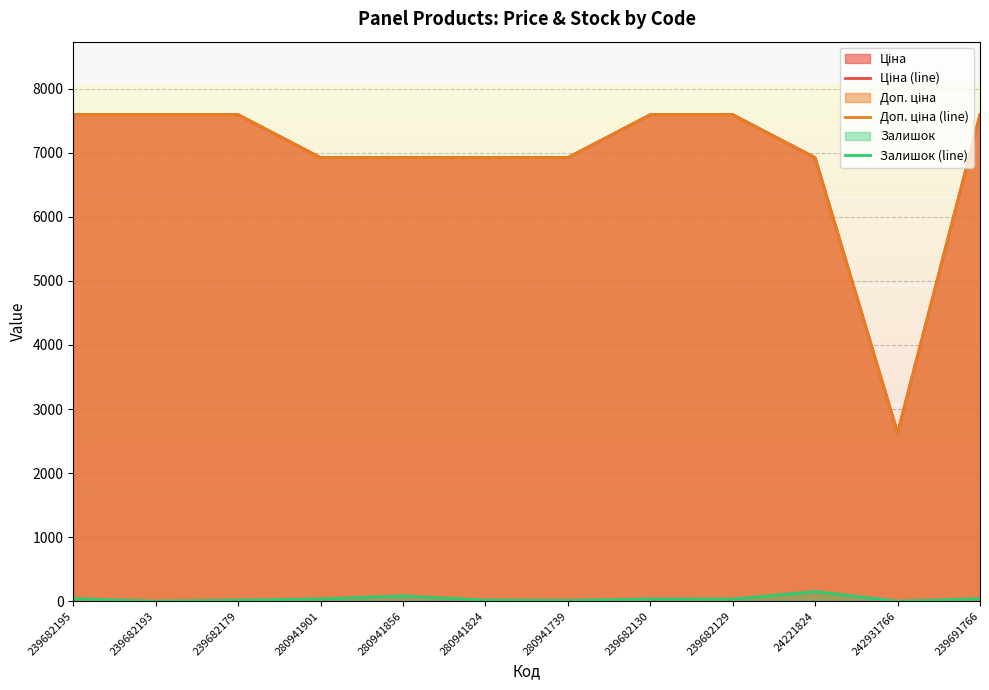

At which label does Ціна (line) first exceed 7596?

239682195